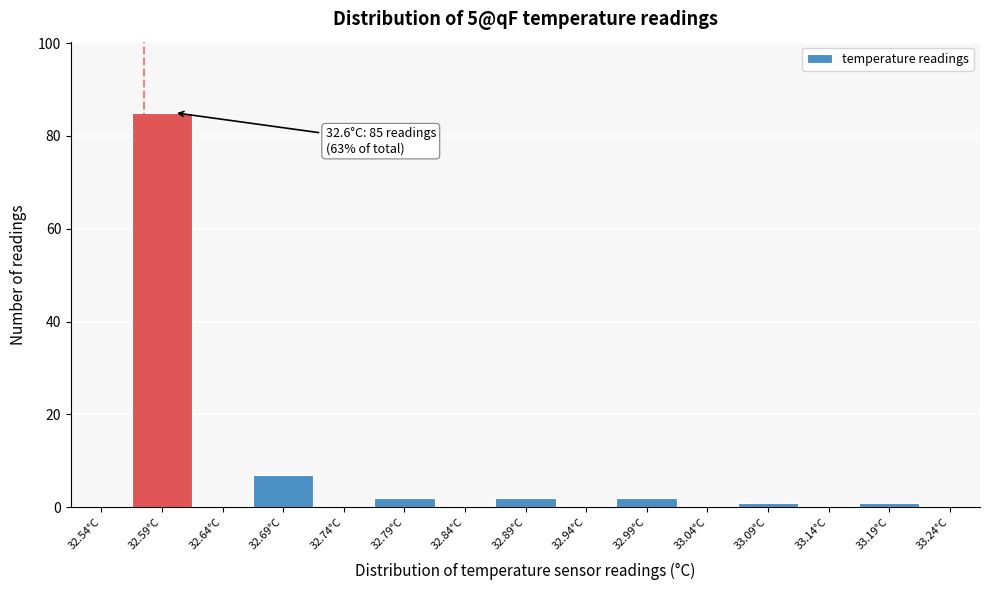

Reading left to right, extract all data points from this chart.

32.54°C=0	32.59°C=85	32.64°C=0	32.69°C=7	32.74°C=0	32.79°C=2	32.84°C=0	32.89°C=2	32.94°C=0	32.99°C=2	33.04°C=0	33.09°C=1	33.14°C=0	33.19°C=1	33.24°C=0